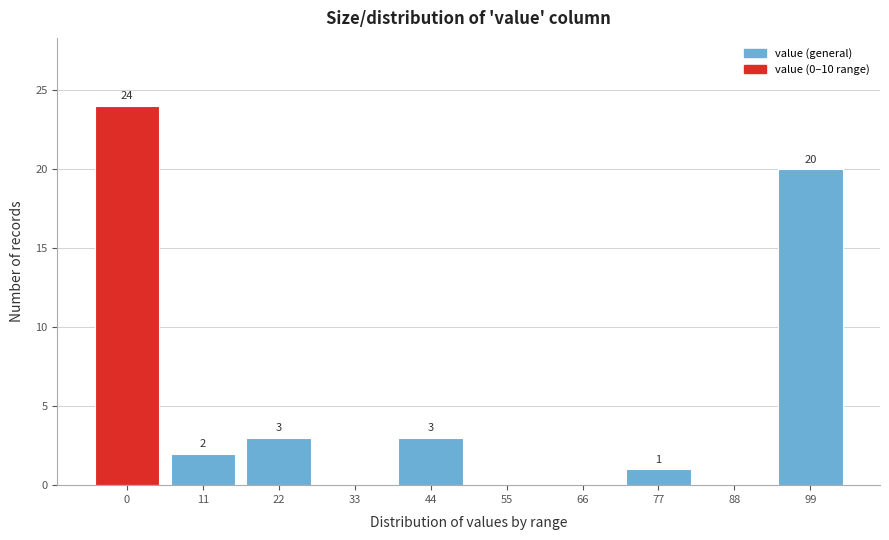

Reading right to left, list all the values displayed in this chart.

99=20	88=0	77=1	66=0	55=0	44=3	33=0	22=3	11=2	0=24